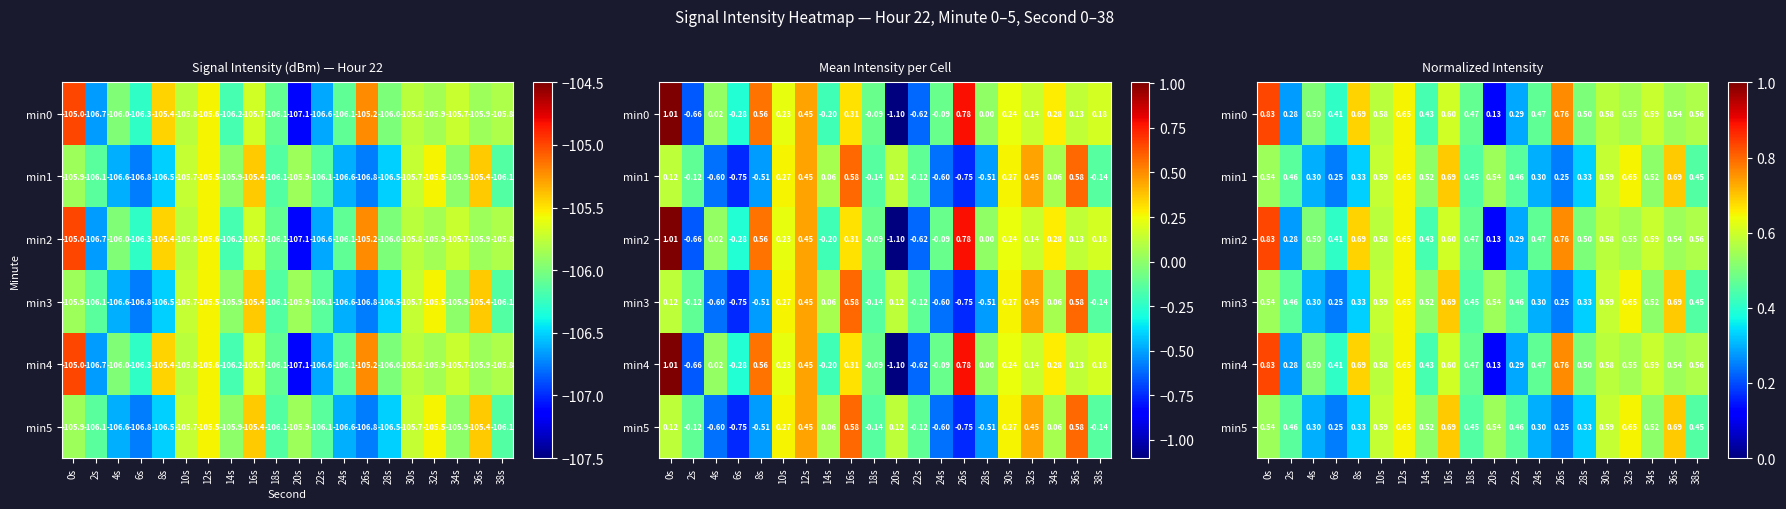

What is the maximum value for min0?

0.8